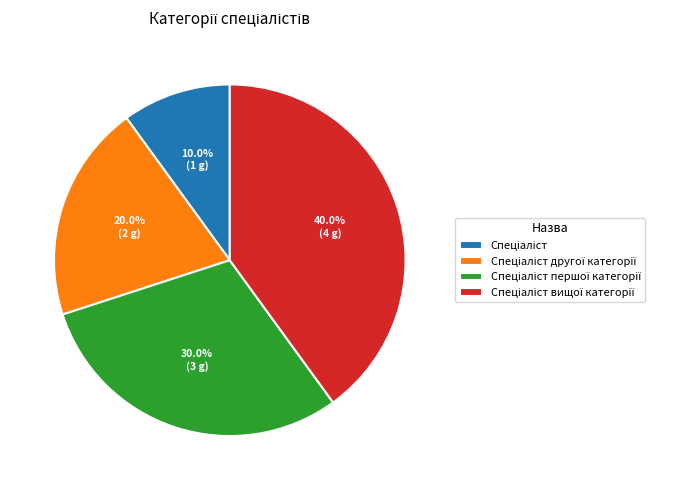

To the nearest percent, what is the difference between the largest and smallest slice percentages?

30%